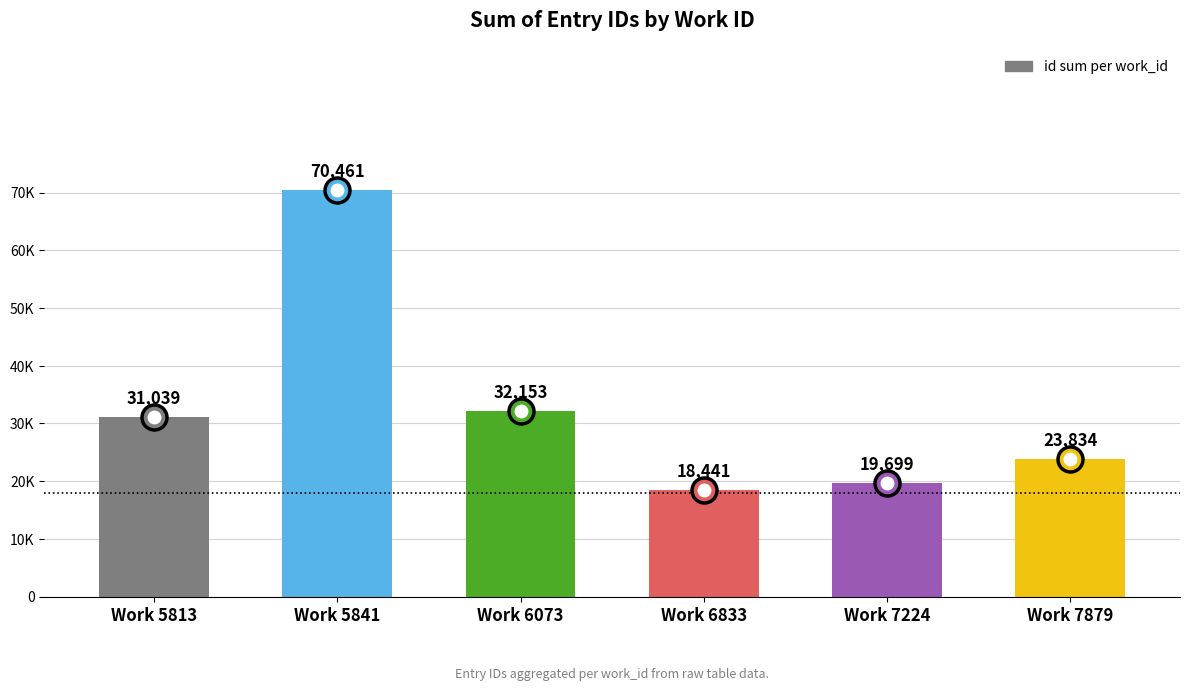

Which has a higher value, Work 6833 or Work 7224?

Work 7224